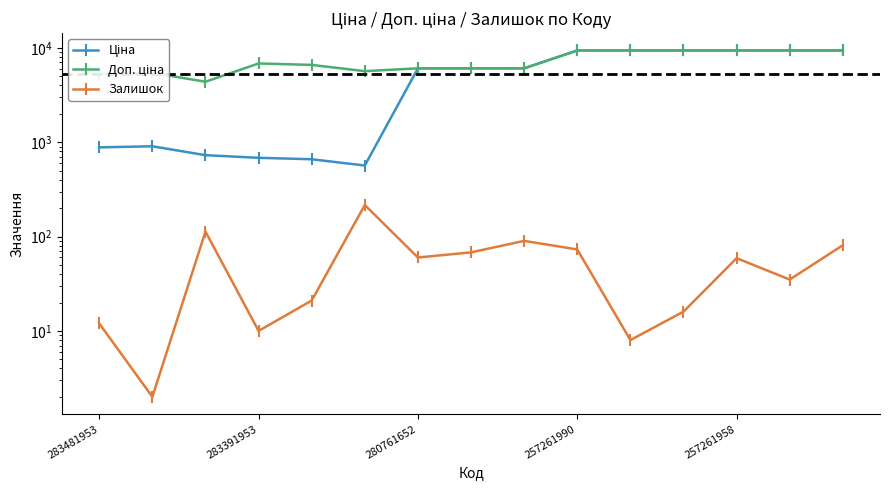

At which category is the sum across all series the highest?

14